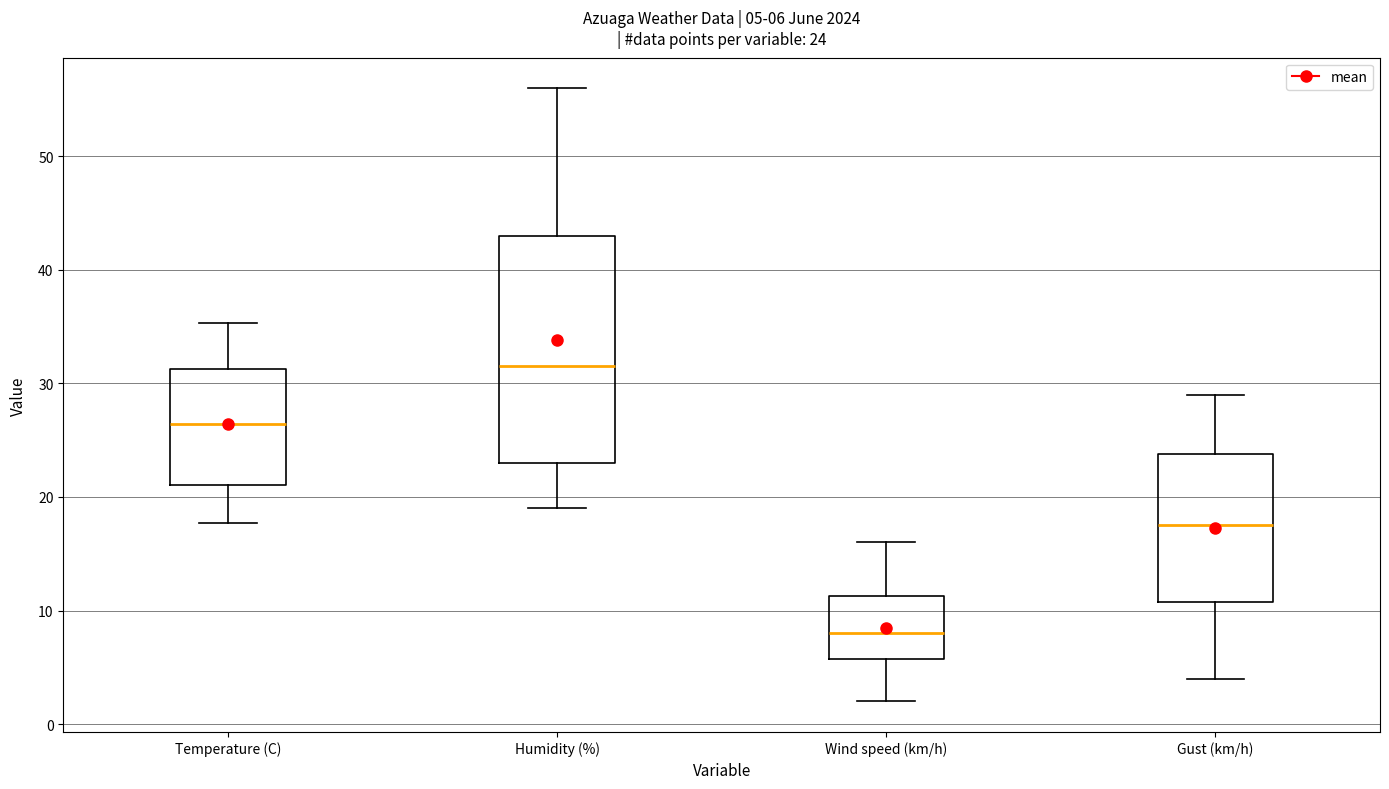

Which box has the highest median line?

Humidity (%)